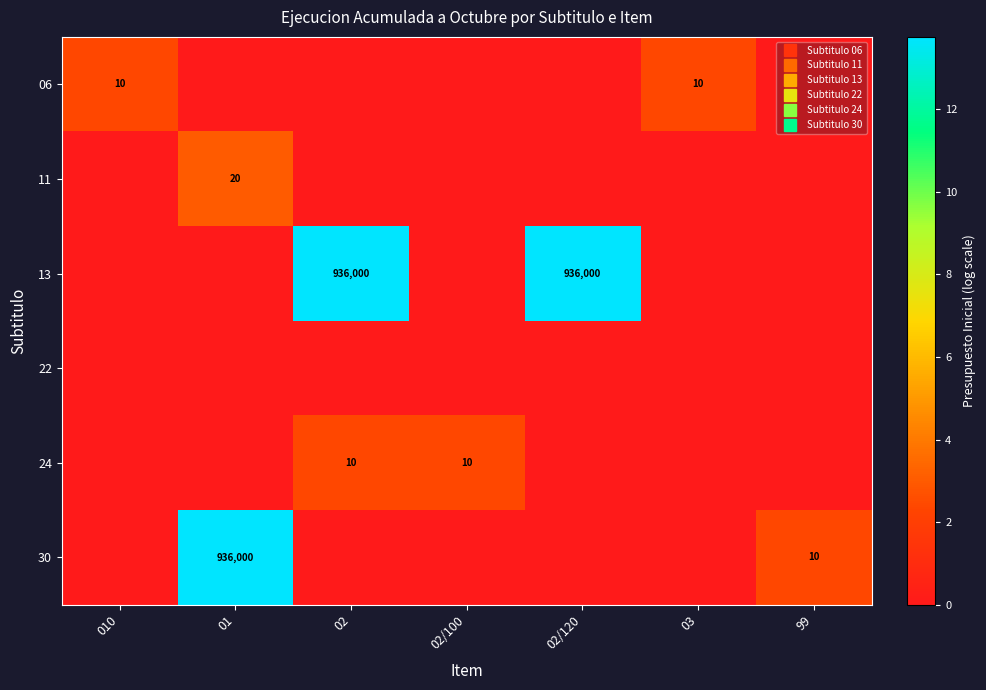

At which category is the sum across all series the highest?

01